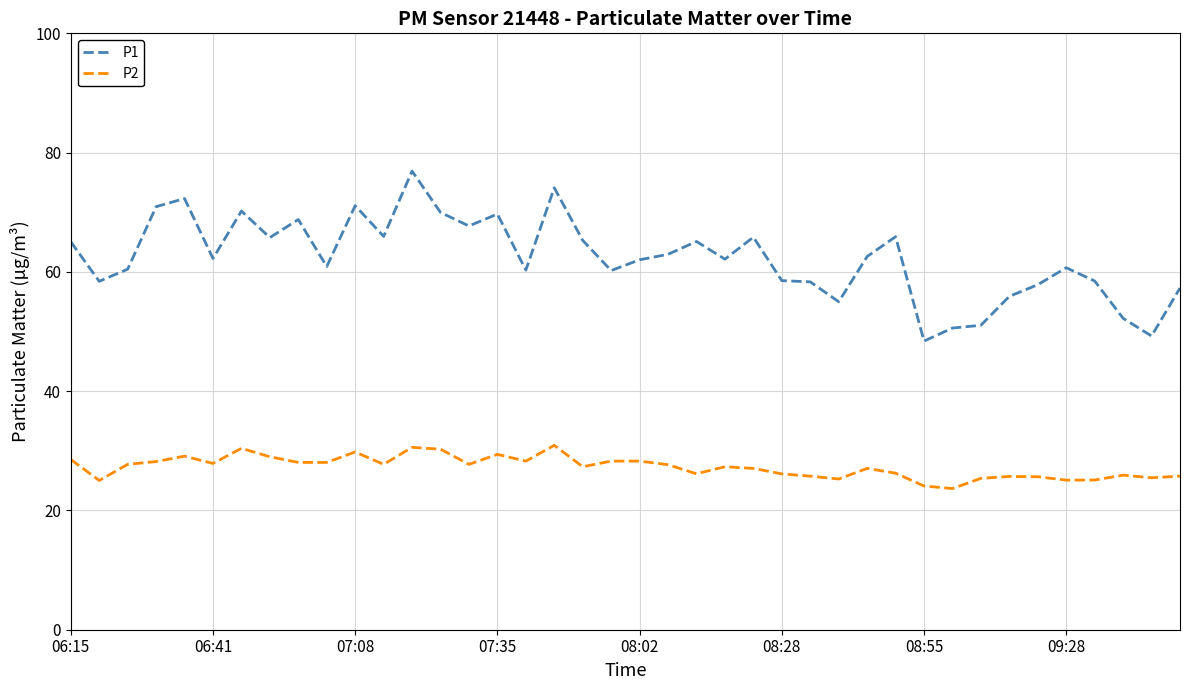

In P1, how many points are higher than both neighbors (excluding endpoints)?

11